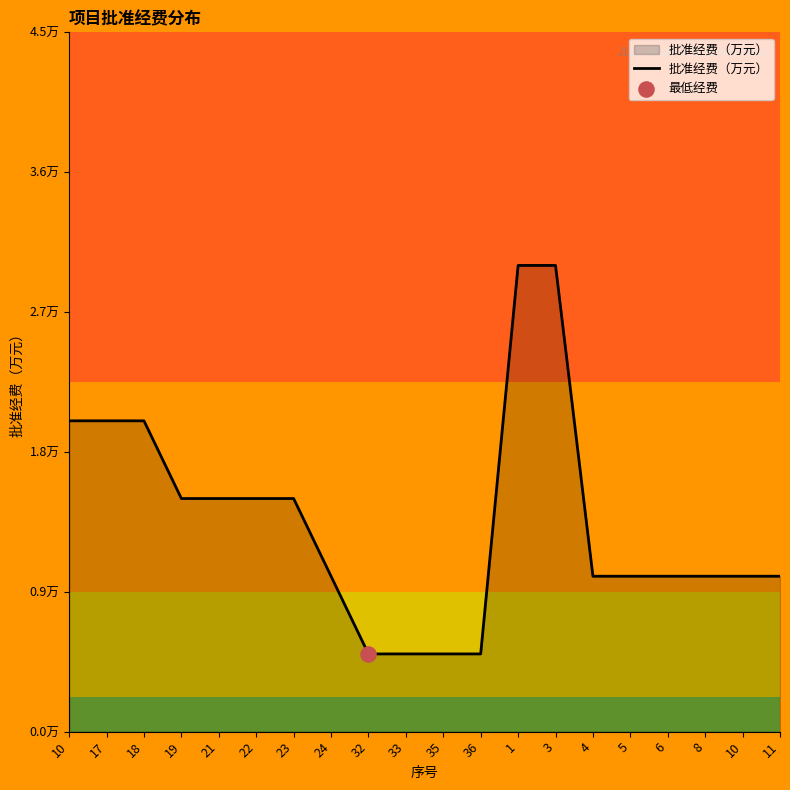

Which has a higher value, 1 or 24?

1